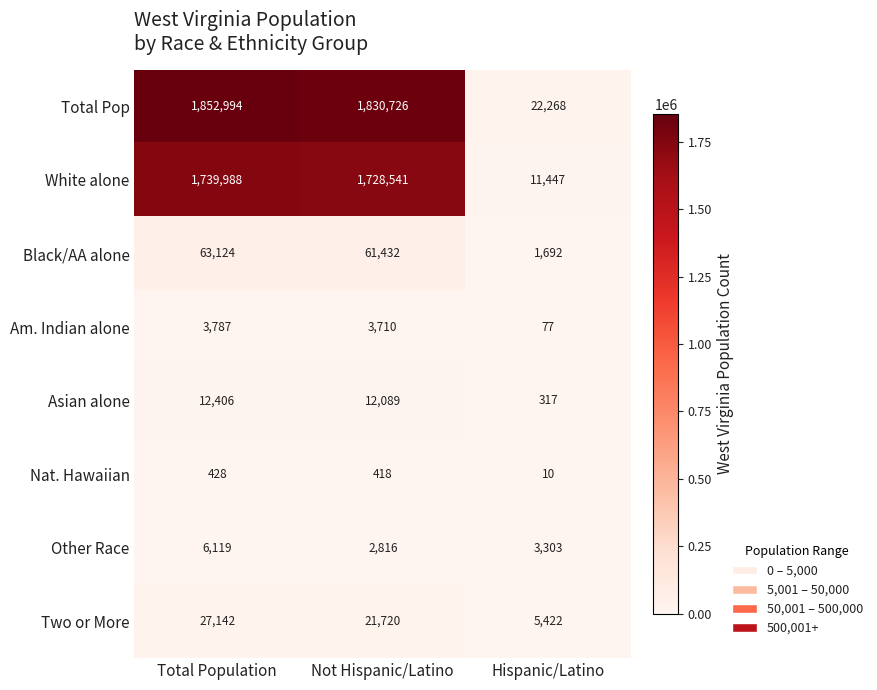

Count the number of data series in this chart.

8